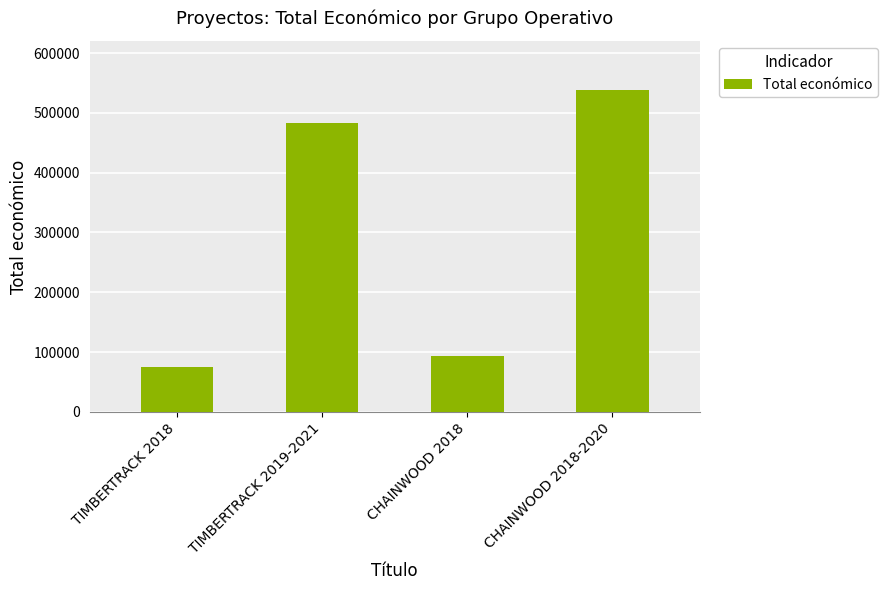

What is the difference between the values at CHAINWOOD 2018 and TIMBERTRACK 2019-2021?

389504